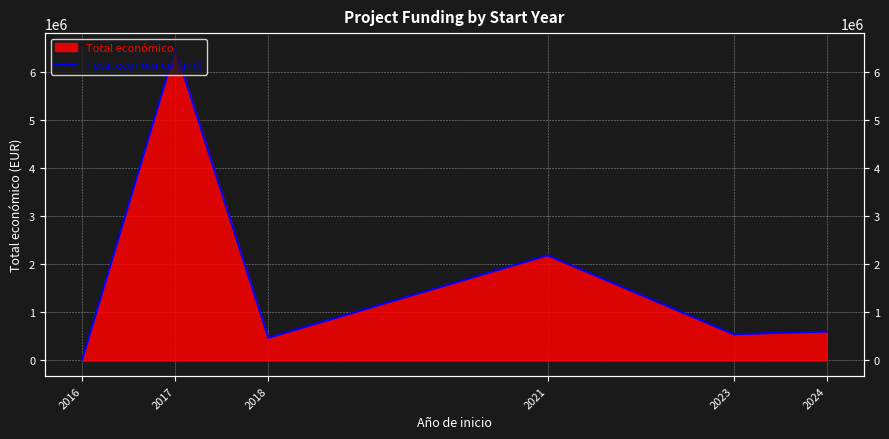

What is the average value?

1716718